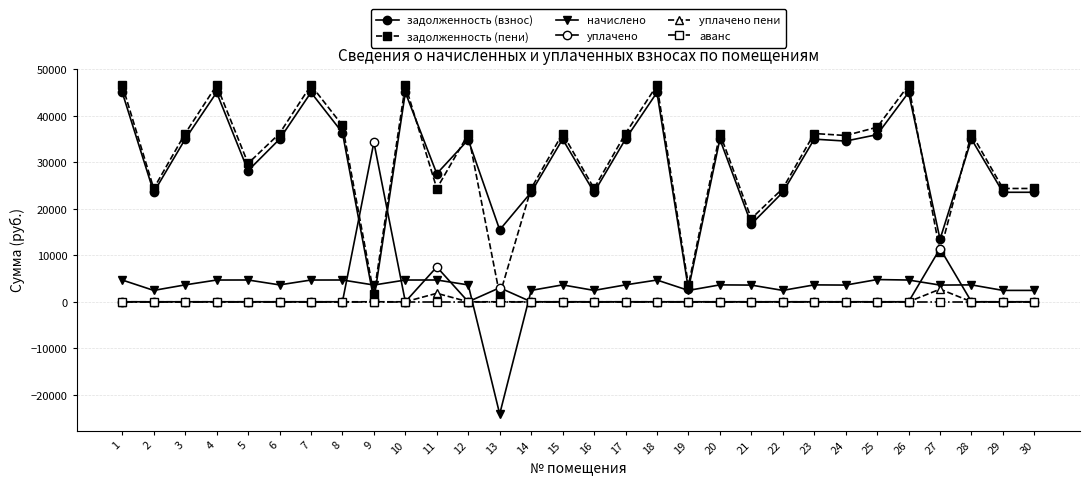

Rank the series by their maximum value, from lowest to highest.

аванс, уплачено пени, начислено, уплачено, задолженность (взнос), задолженность (пени)